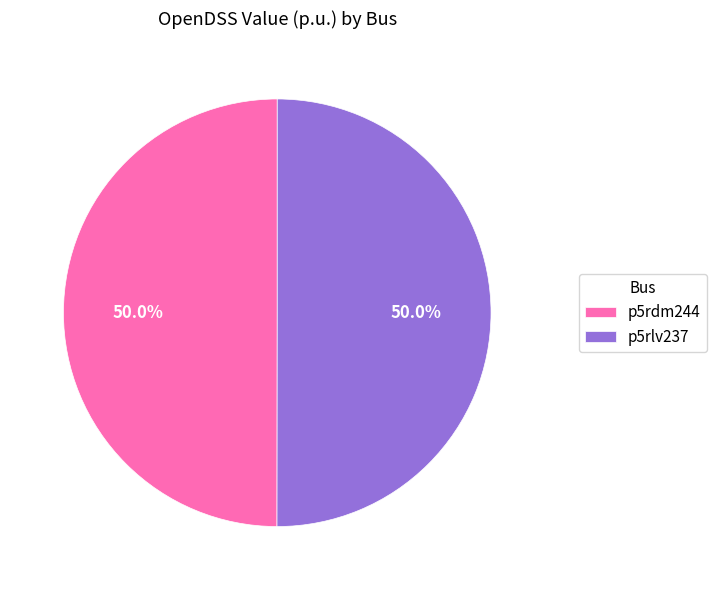

What percentage is the p5rlv237 slice, to the nearest percent?

50%